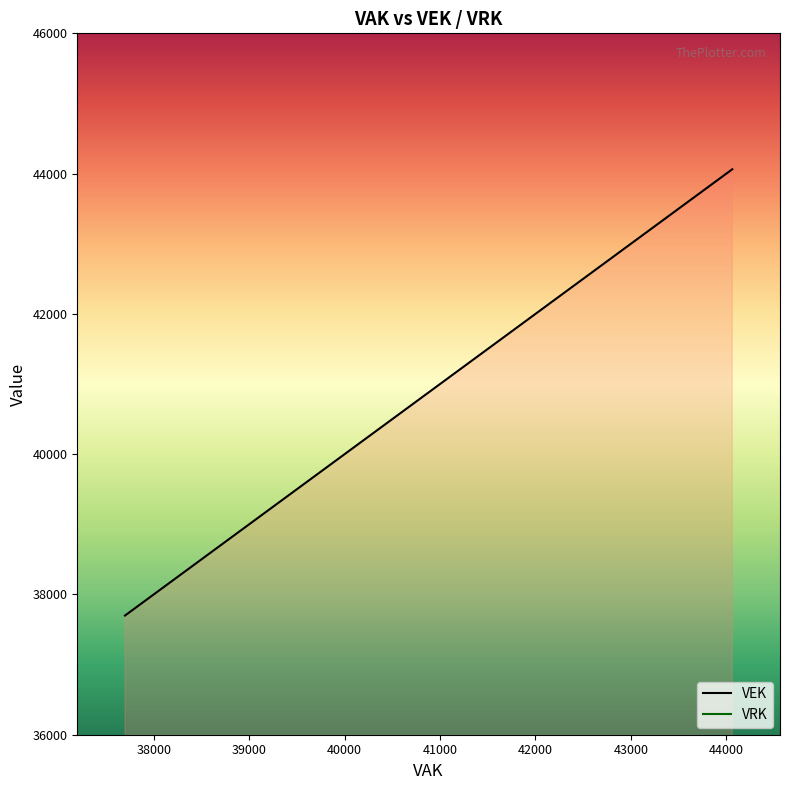

True or false: VEK and VRK intersect in this chart.

False